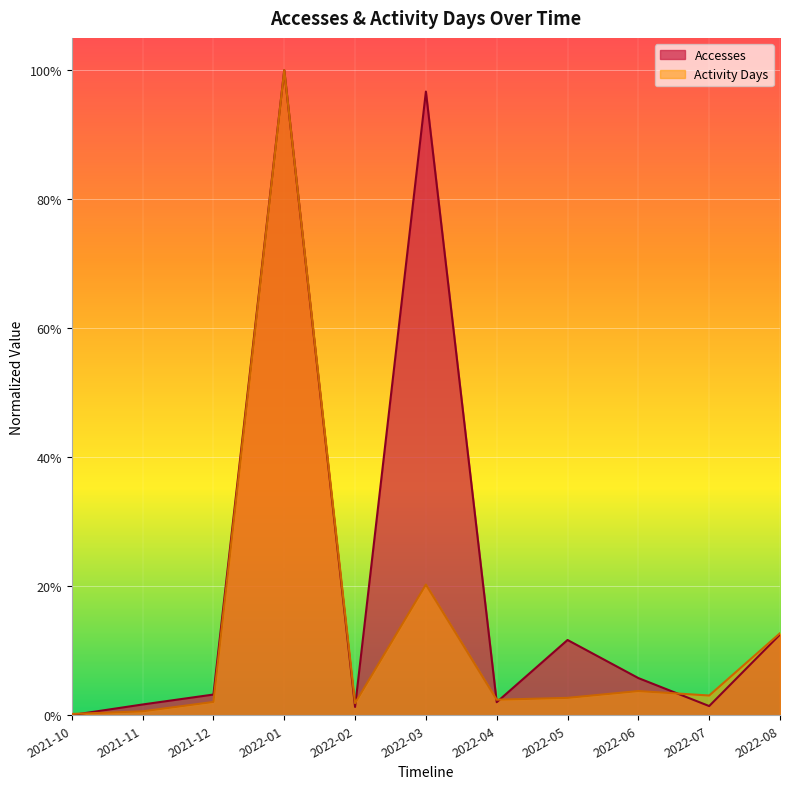

At 2022-05, list the series in order from largest to smallest.

Accesses, Activity Days